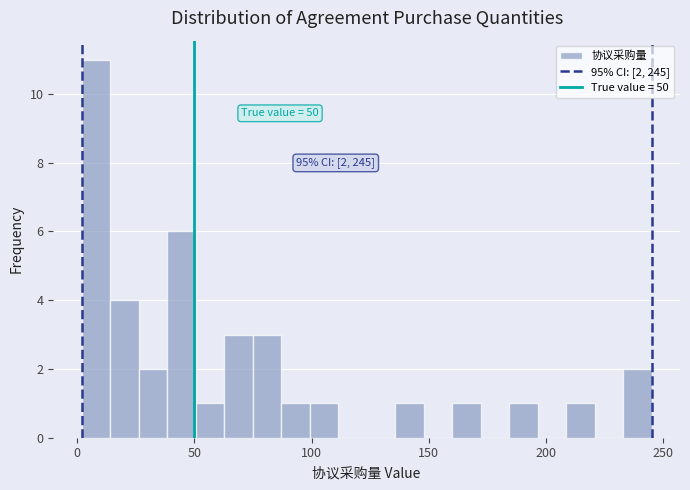

Around what value on the x-axis is the tallest bar? Give the approximate position of its centre, as read against the axis.

10